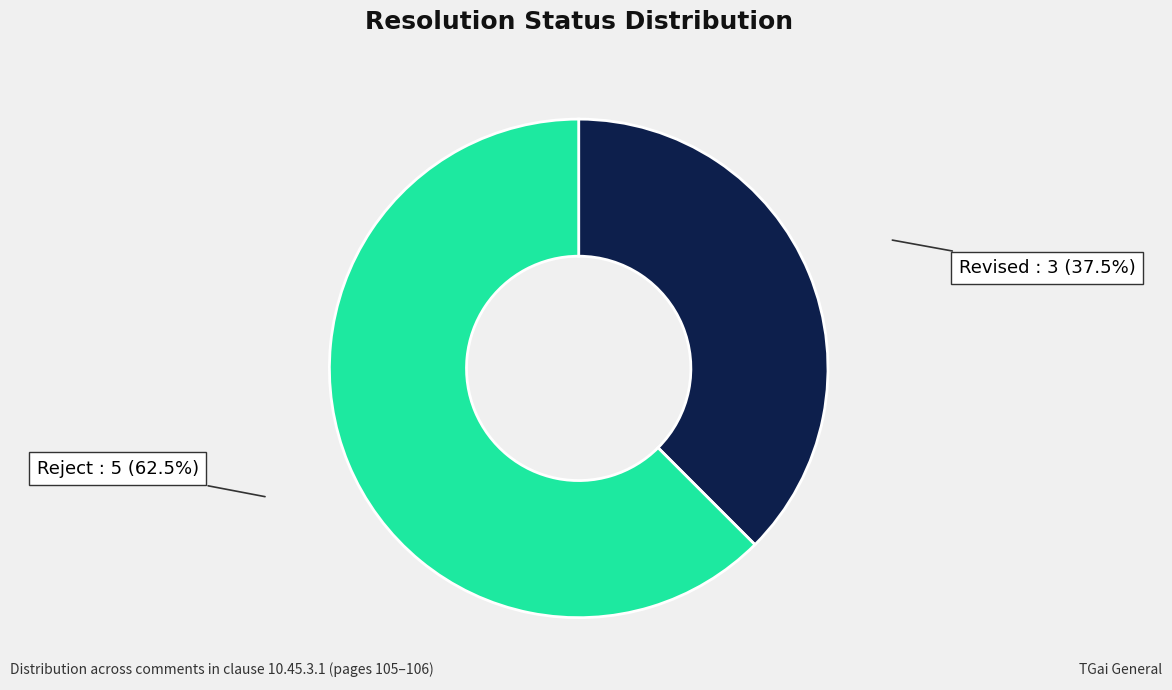

Is there any slice that represents more than half of the pie?

Yes